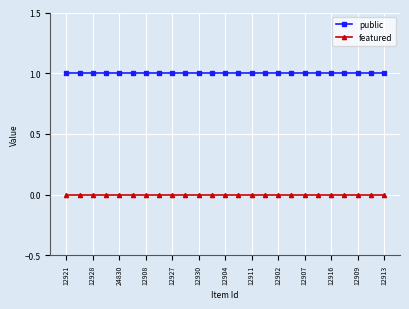

Is this an area chart (filled region under the line)?

No